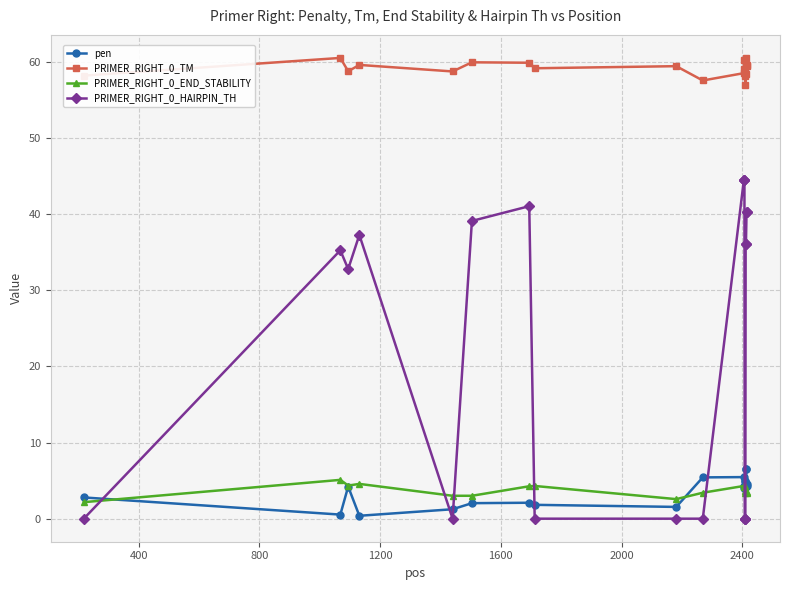

At how many categories does at least one series exceed 18?

20